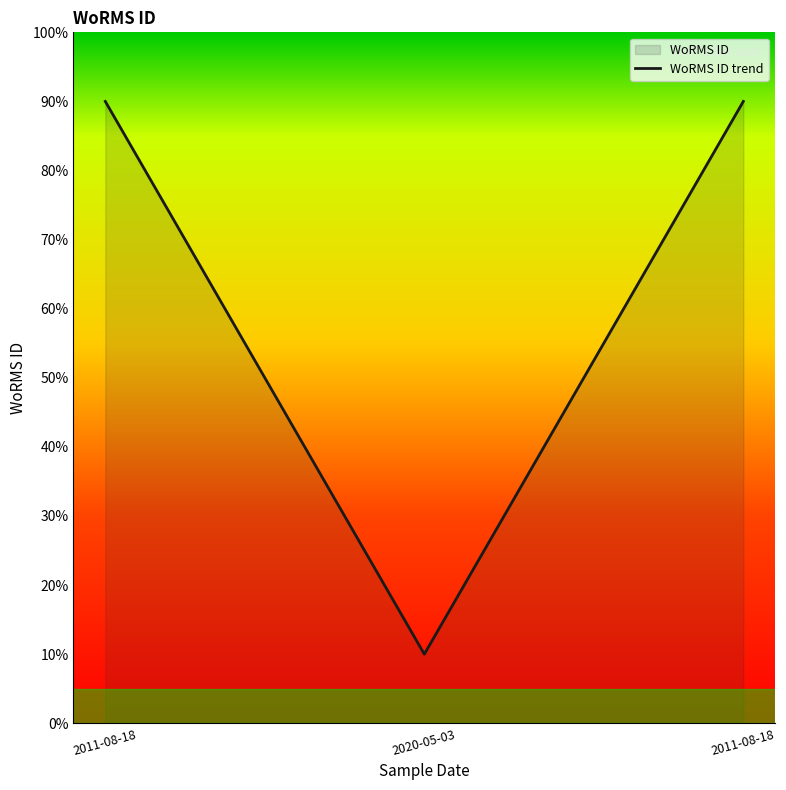

What is the label of the 1st point from the left?

2011-08-18